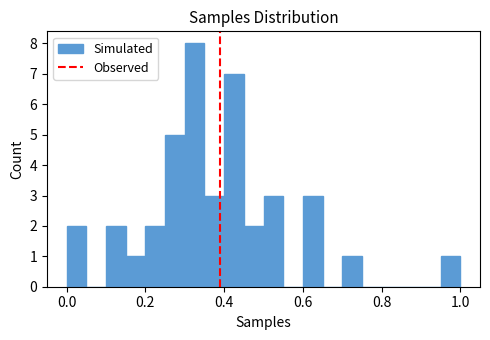

Around what value on the x-axis is the tallest bar? Give the approximate position of its centre, as read against the axis.

0.32